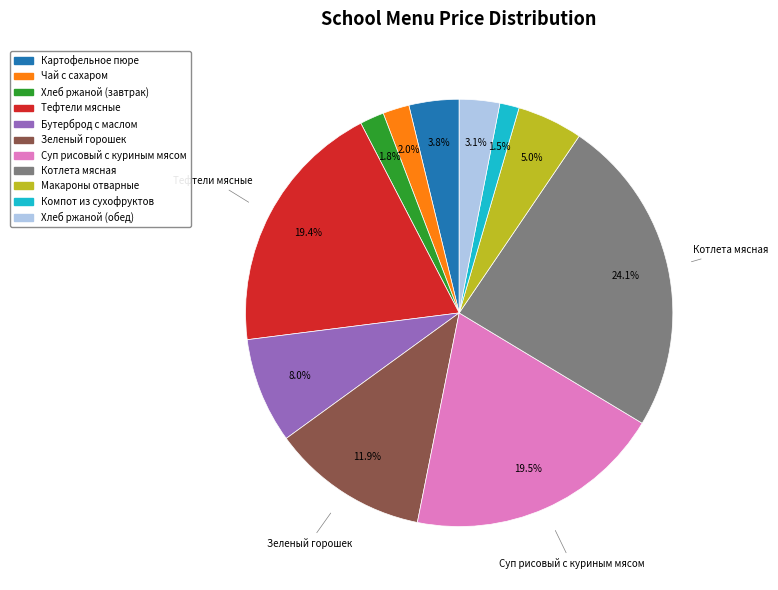

How many segments does this pie chart have?

11